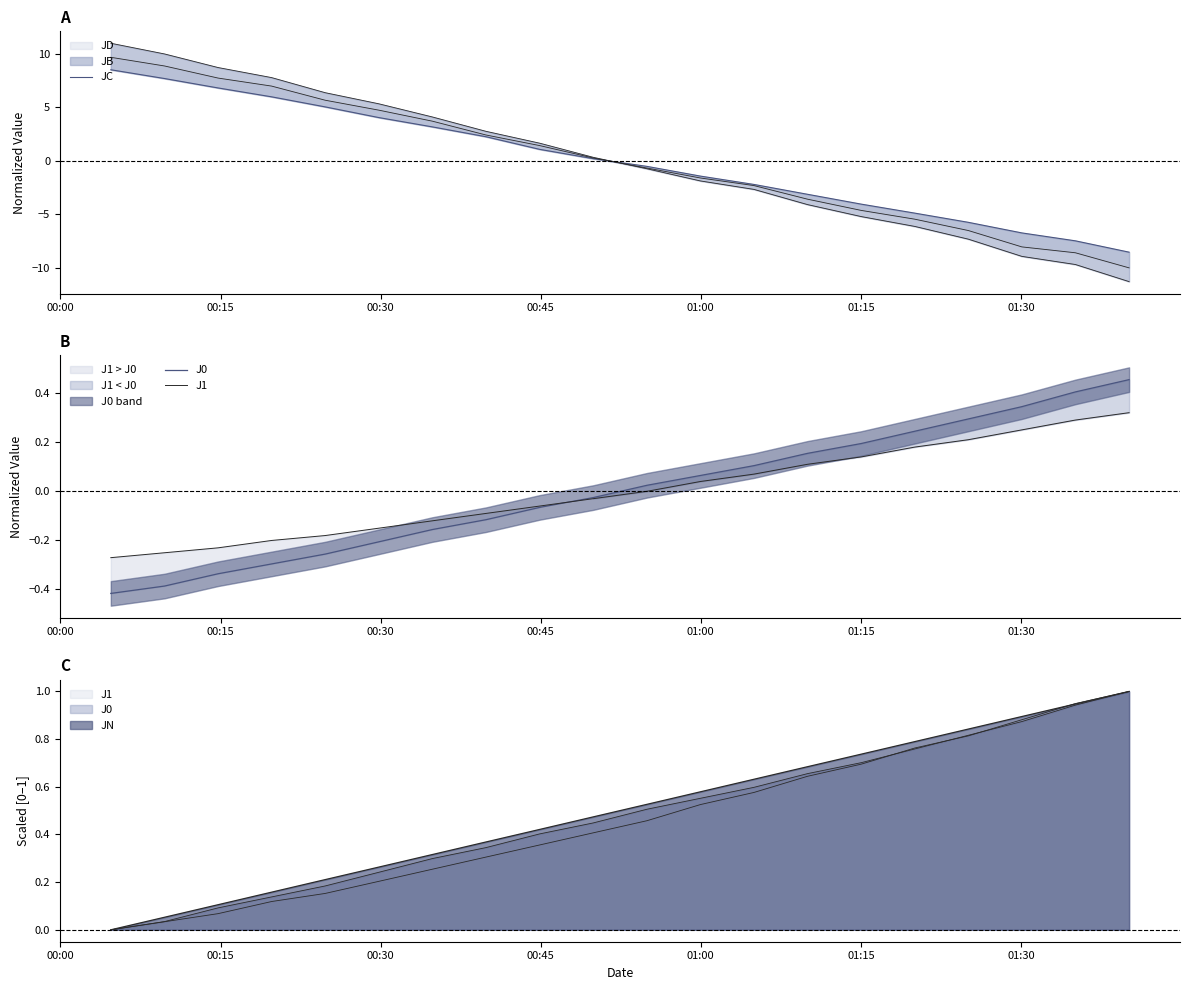

What is the difference between the second highest and minimum values in the JC series?

16.2